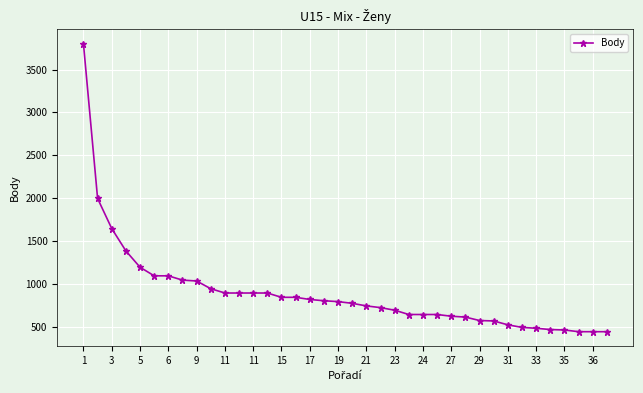

What is the value of the 28th point from the left?

620